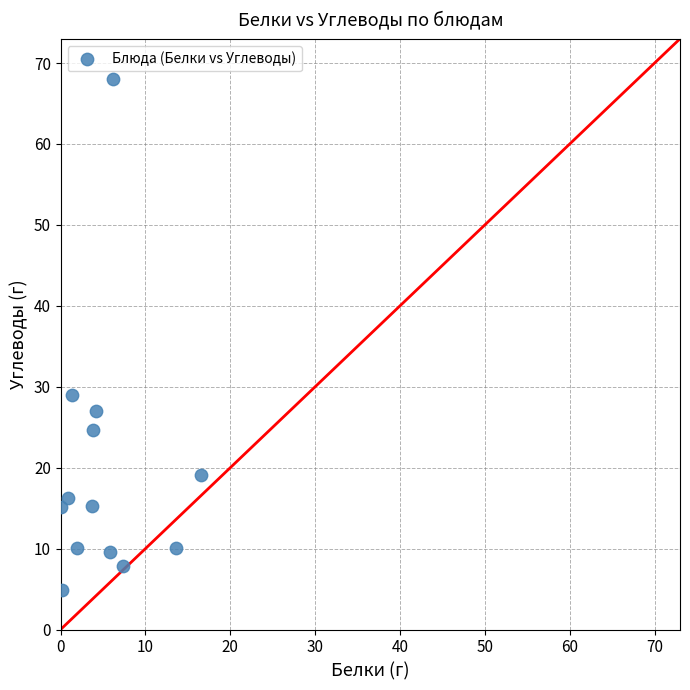

What Y value in the scatter plot is closest to 36?

29.0